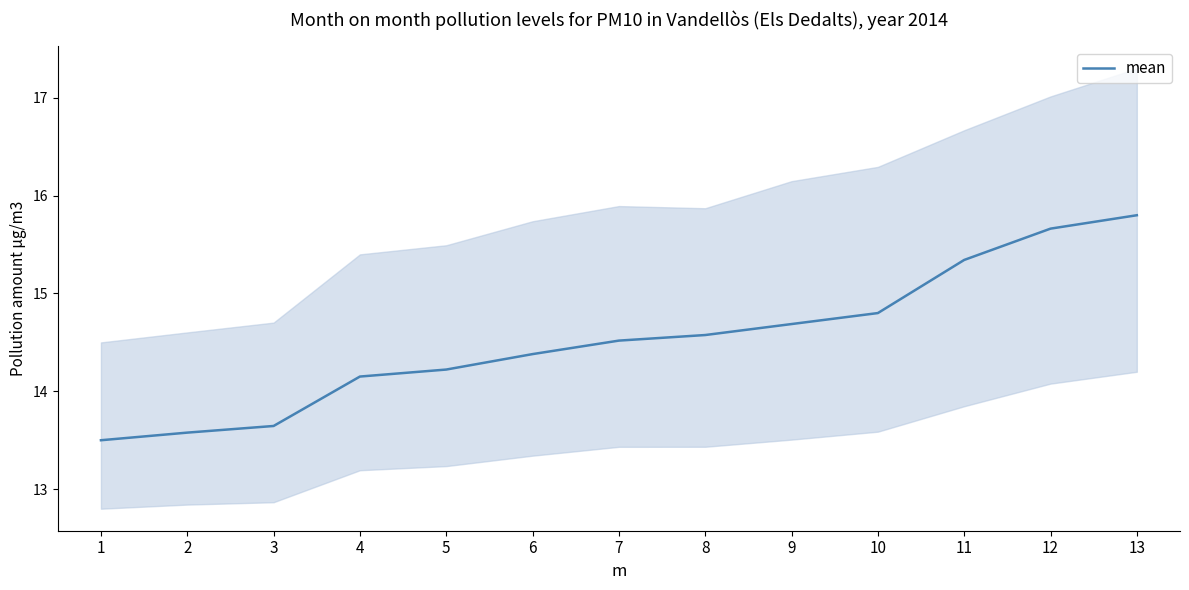

What is the change in value from 9 to 12?

+1.0